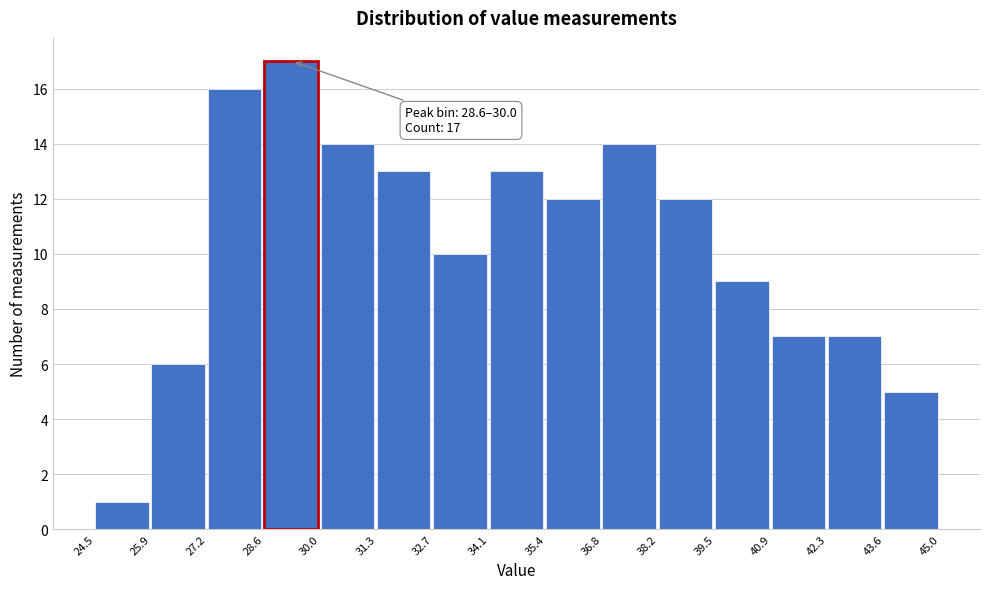

Over which range of the x-axis is the bar tallest?

28.6 to 30.0